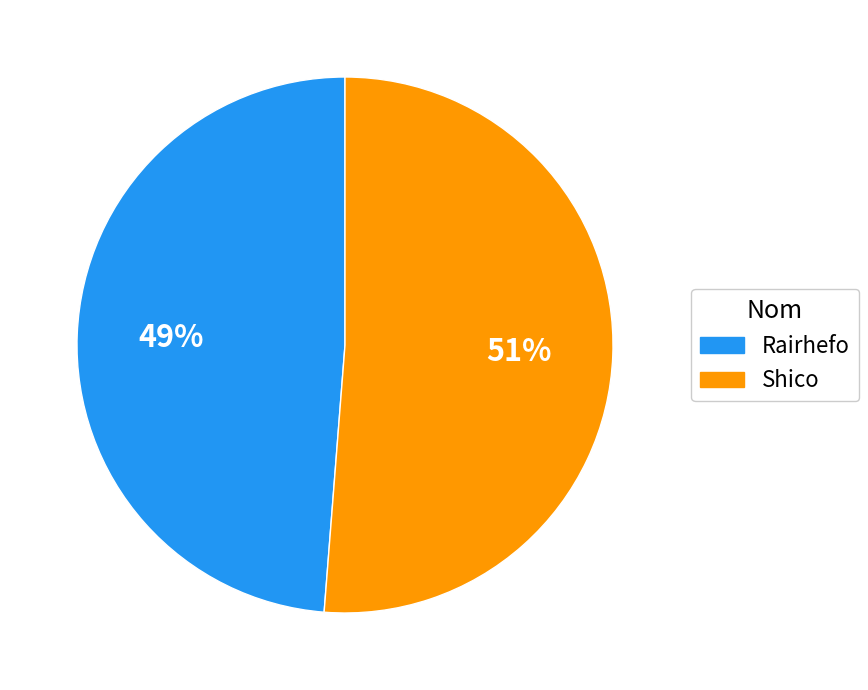

Count the number of slices in the pie.

2